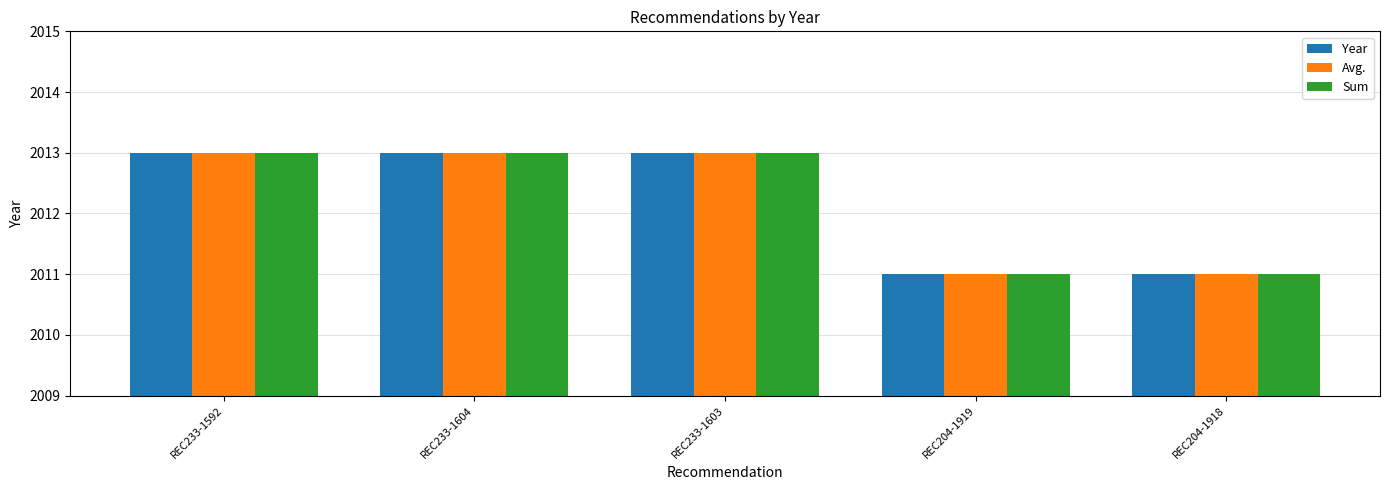

What is the label of the 3rd bar from the left?

REC233-1603